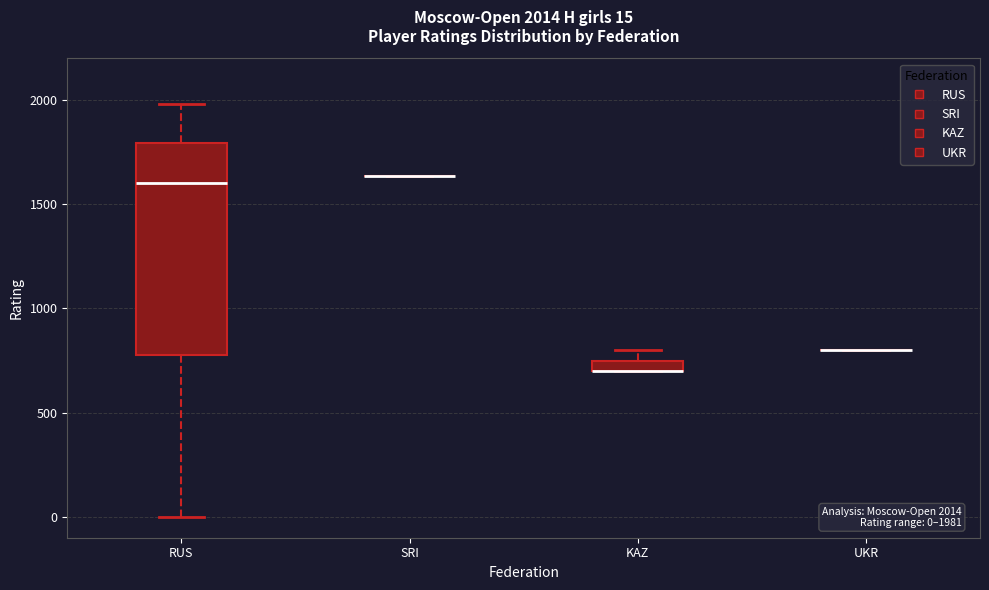

Comparing the boxes themselves (not the whiskers), which one is the tallest?

RUS